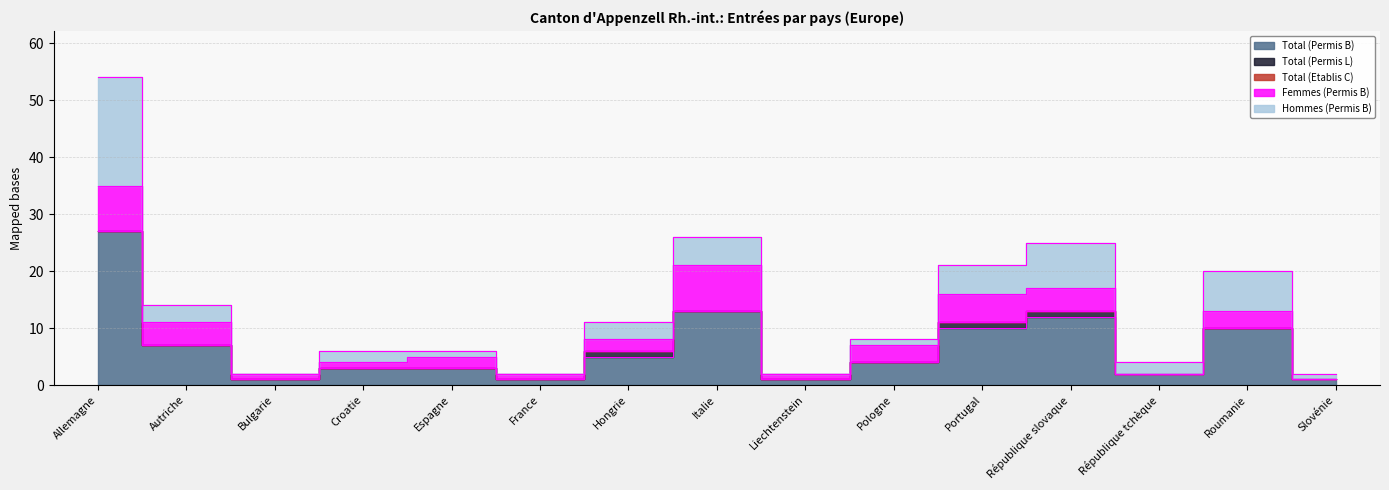

True or false: Total (Permis B) and Total (Permis L) cross at least once.

False